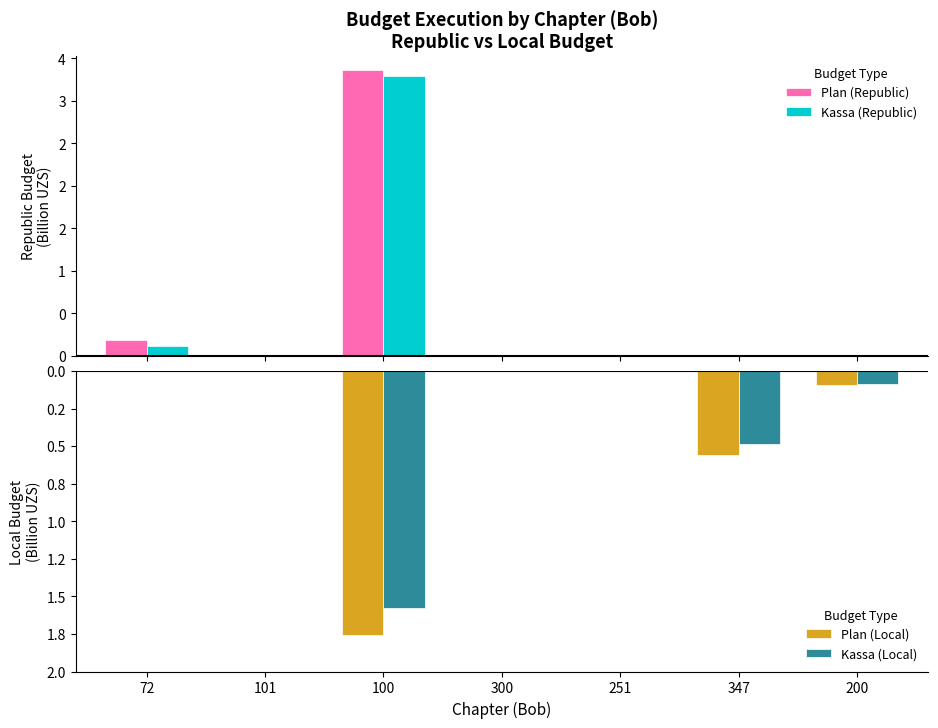

The Plan (Republic) series shows 0.0 at 300. True or false?

True